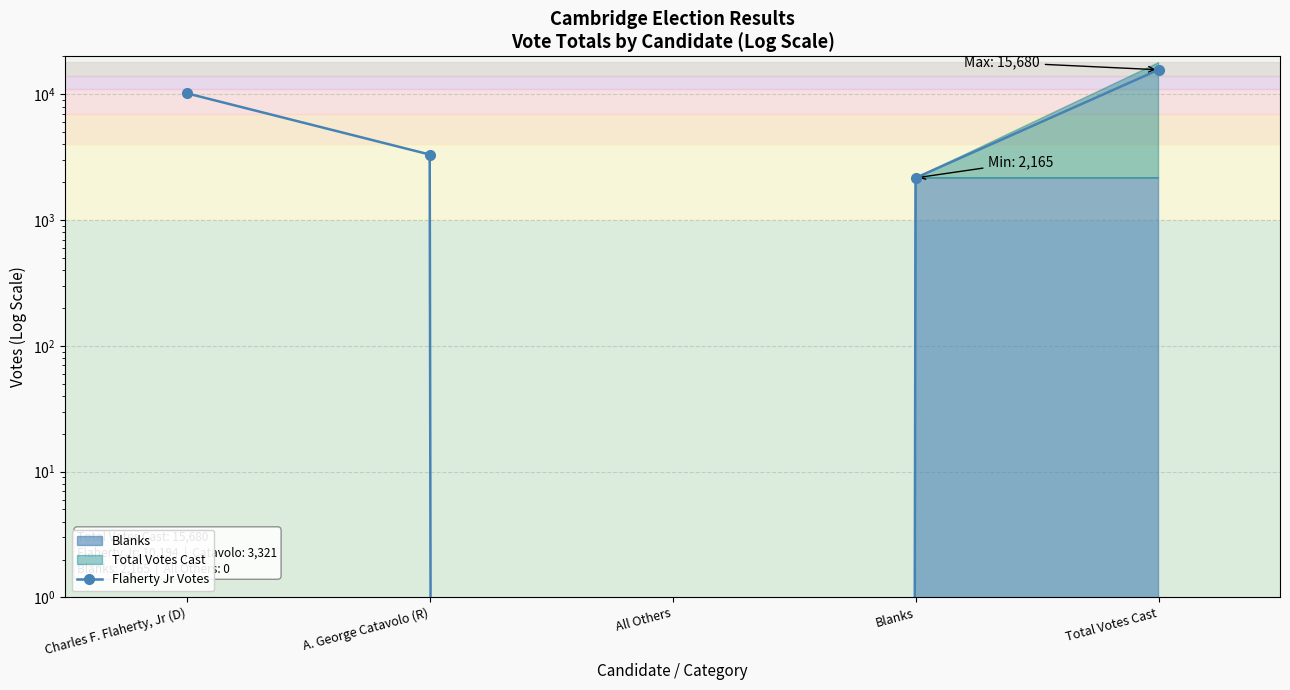

What is the change in value from Blanks to Total Votes Cast?

+13515